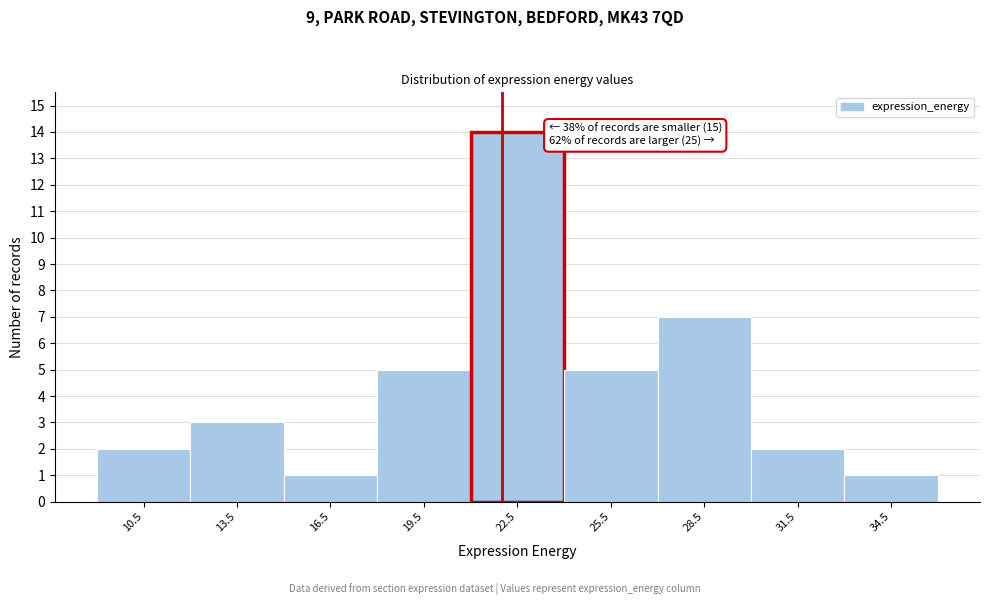

Which range on the x-axis has the tallest bar?

21 to 24